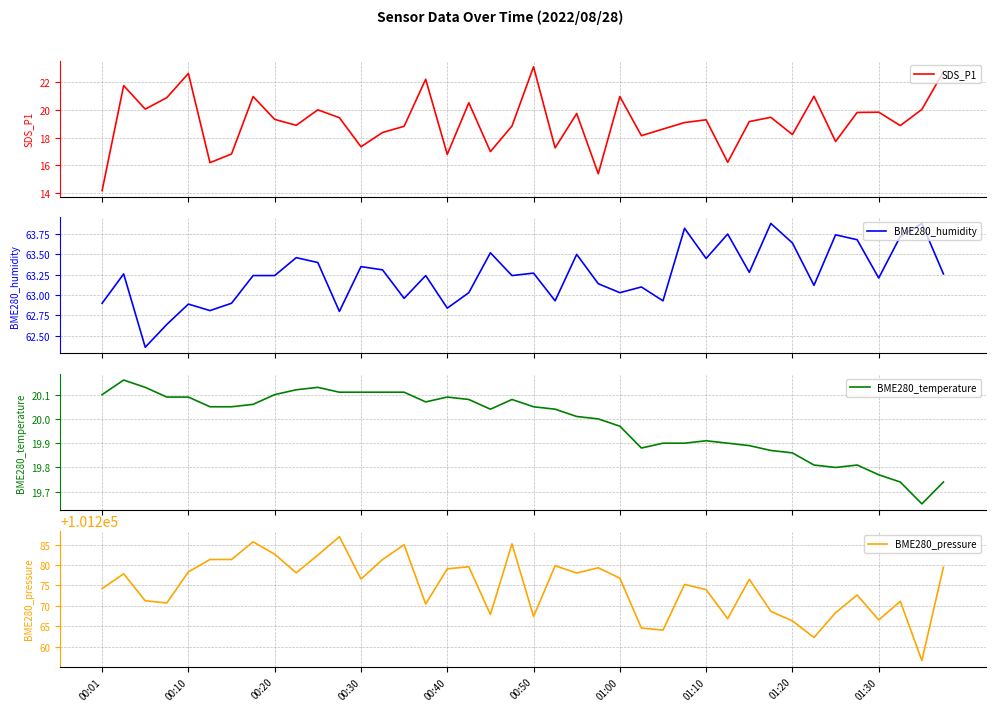

At how many categories does at least one series exceed 85267?

40